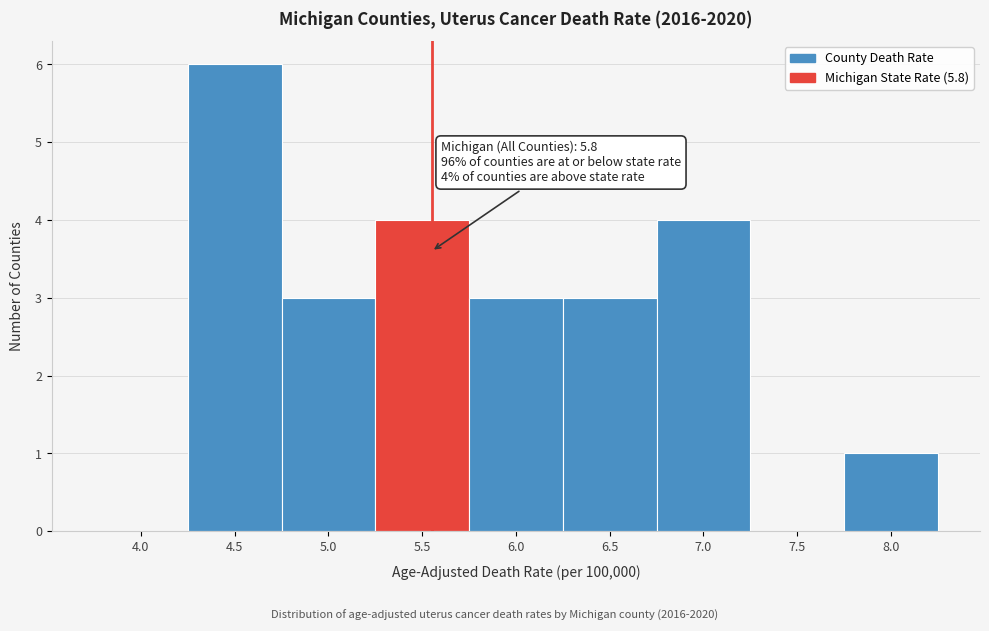

Reading left to right, extract all data points from this chart.

4.0=0	4.5=6	5.0=3	5.5=4	6.0=3	6.5=3	7.0=4	7.5=0	8.0=1